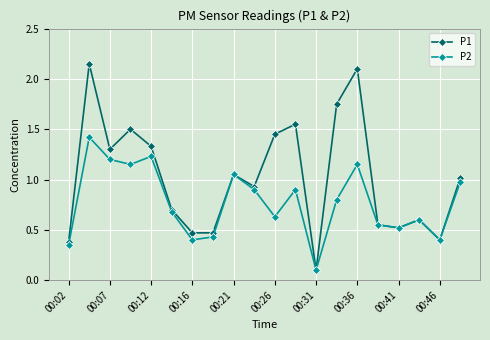

List the series in order of their overall mean, lowest first.

P2, P1